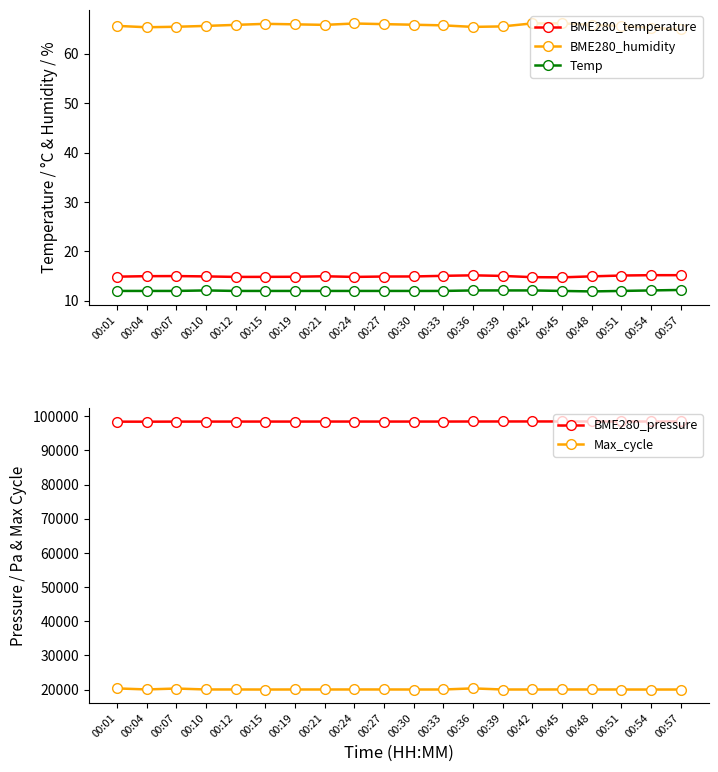

What is the difference between the BME280_humidity values at 00:45 and 00:12?

0.3